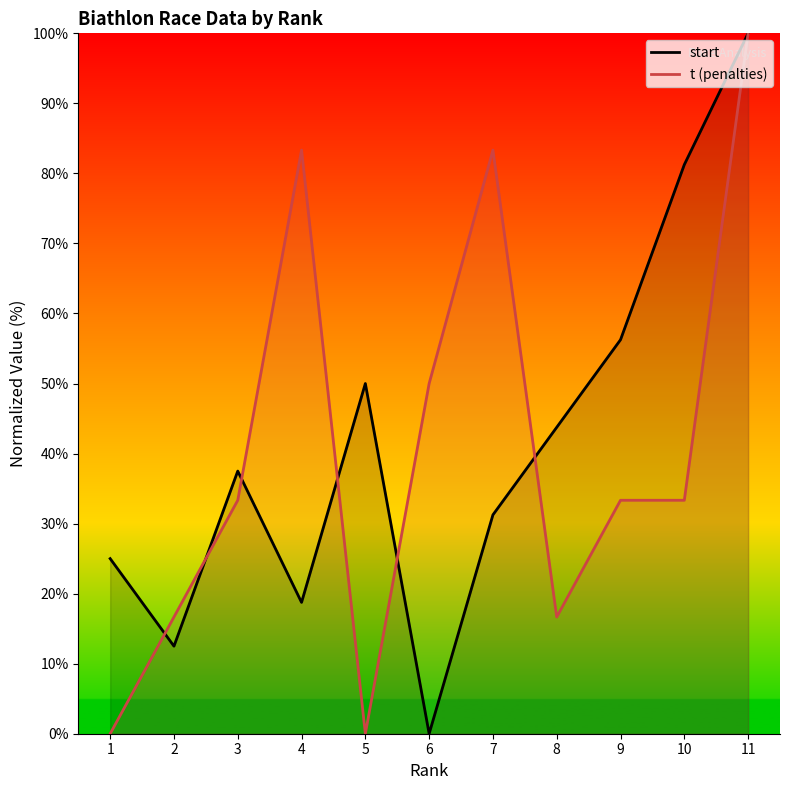

List the series in order of their overall mean, highest first.

start, t (penalties)